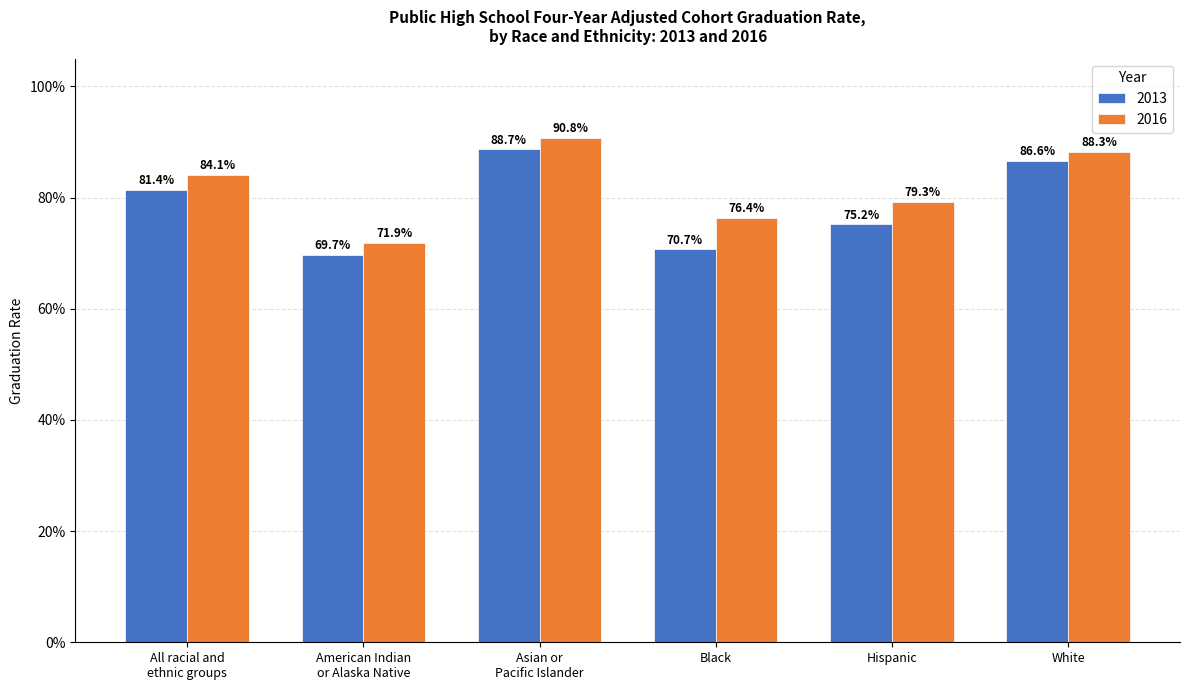

Is it true that 2013 equals 0.4 at Asian or
Pacific Islander?

False